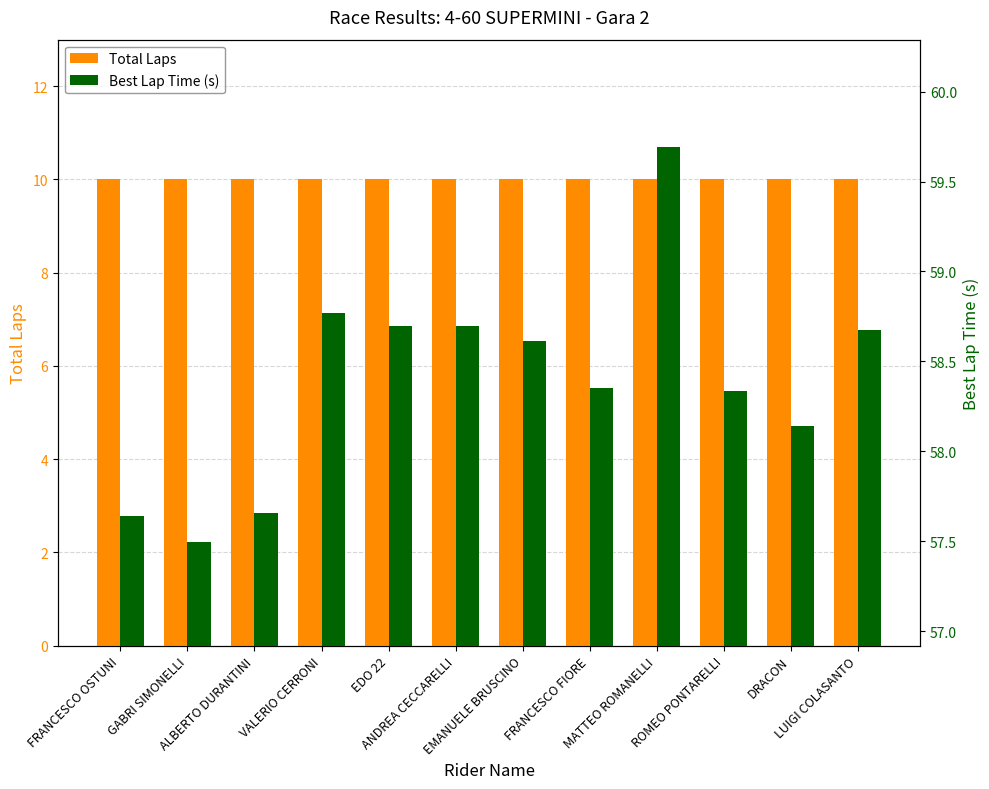

Rank the series by their average value, from lowest to highest.

Total Laps, Best Lap Time (s)